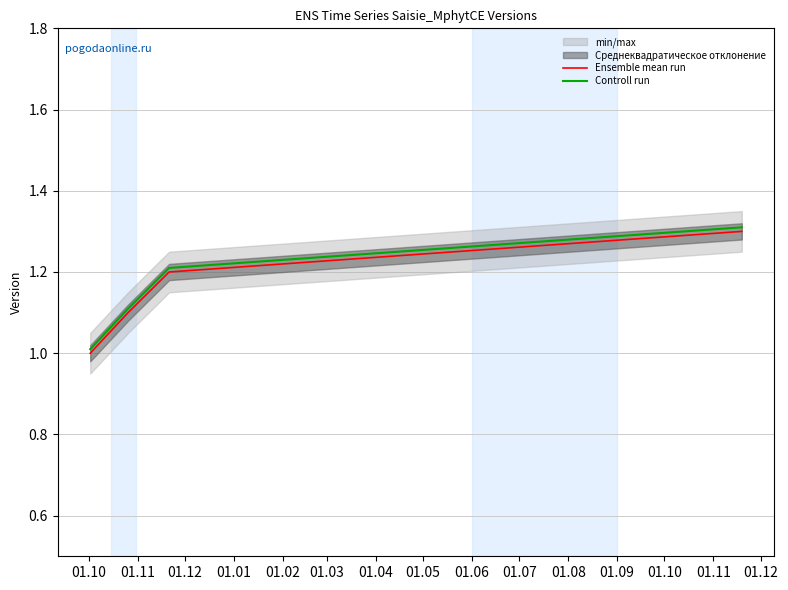

What is the minimum value for Controll run?

1.0